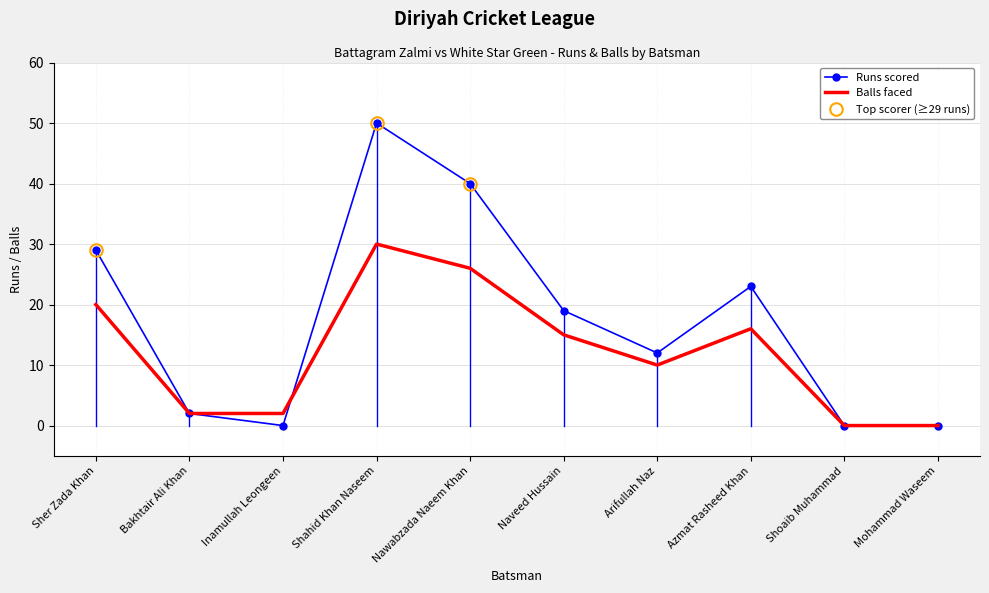

How many intersections are there between Battagram Zalmi Balls and Battagram Zalmi Runs?

1